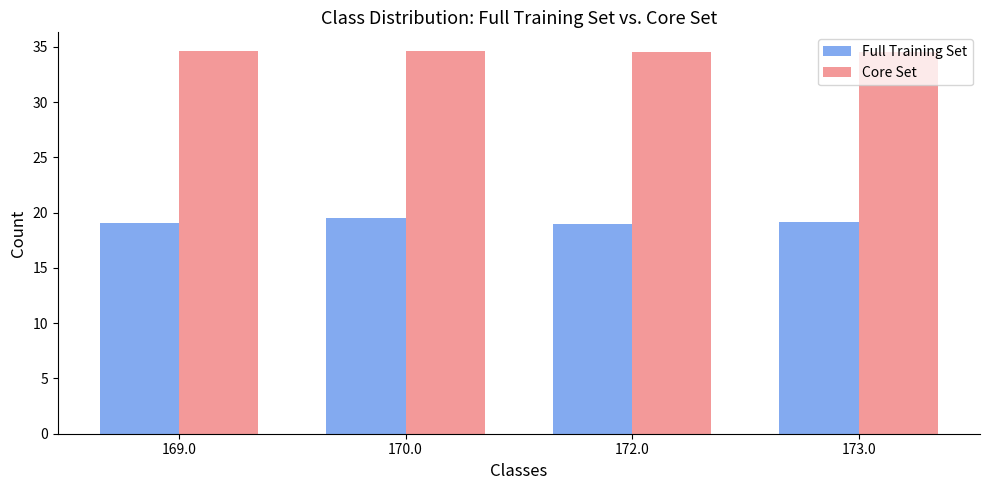

What is the label of the 1st bar from the left?

169.0